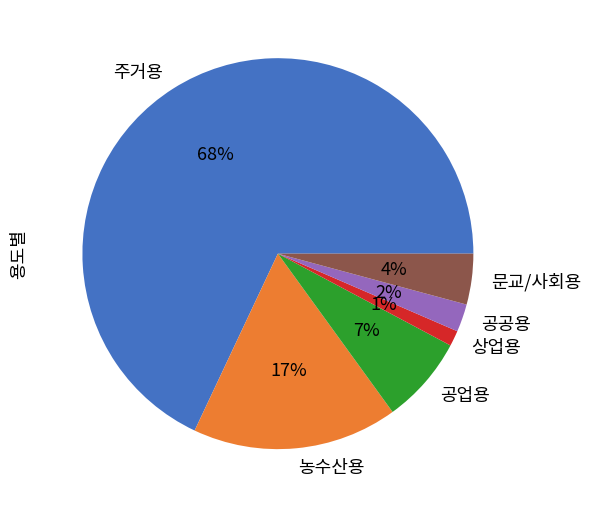

Is there any slice that represents more than half of the pie?

Yes